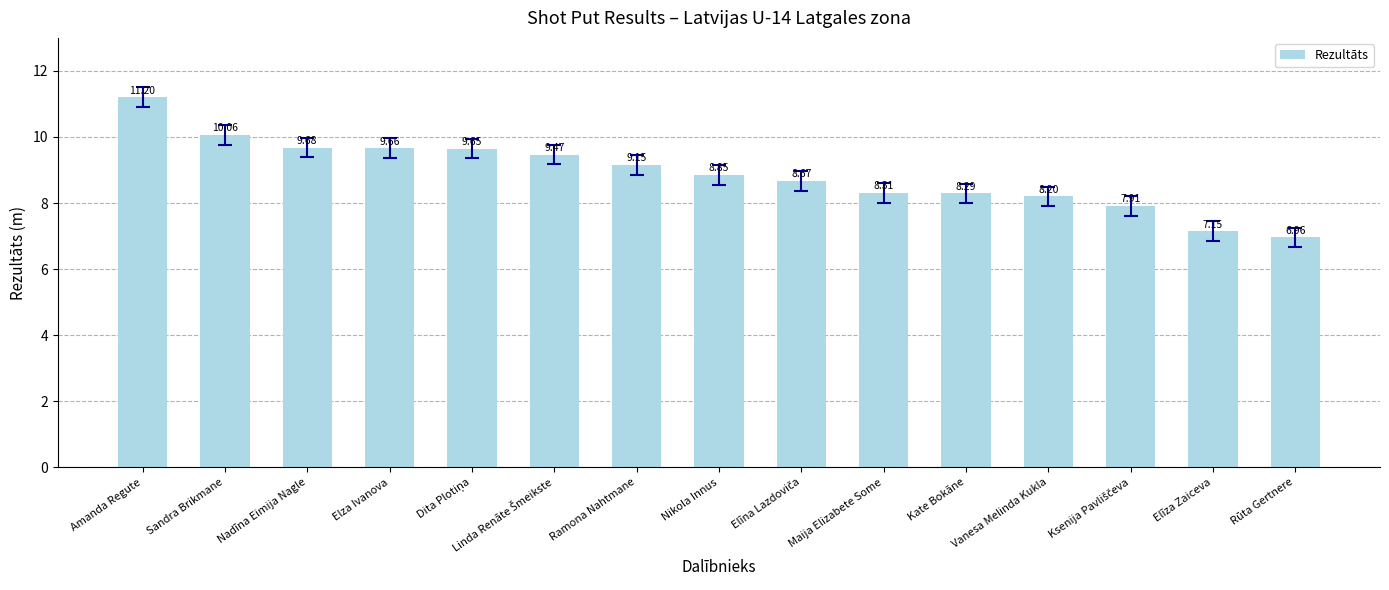

What is the label of the 12th bar from the left?

Vanesa Melinda Kukla